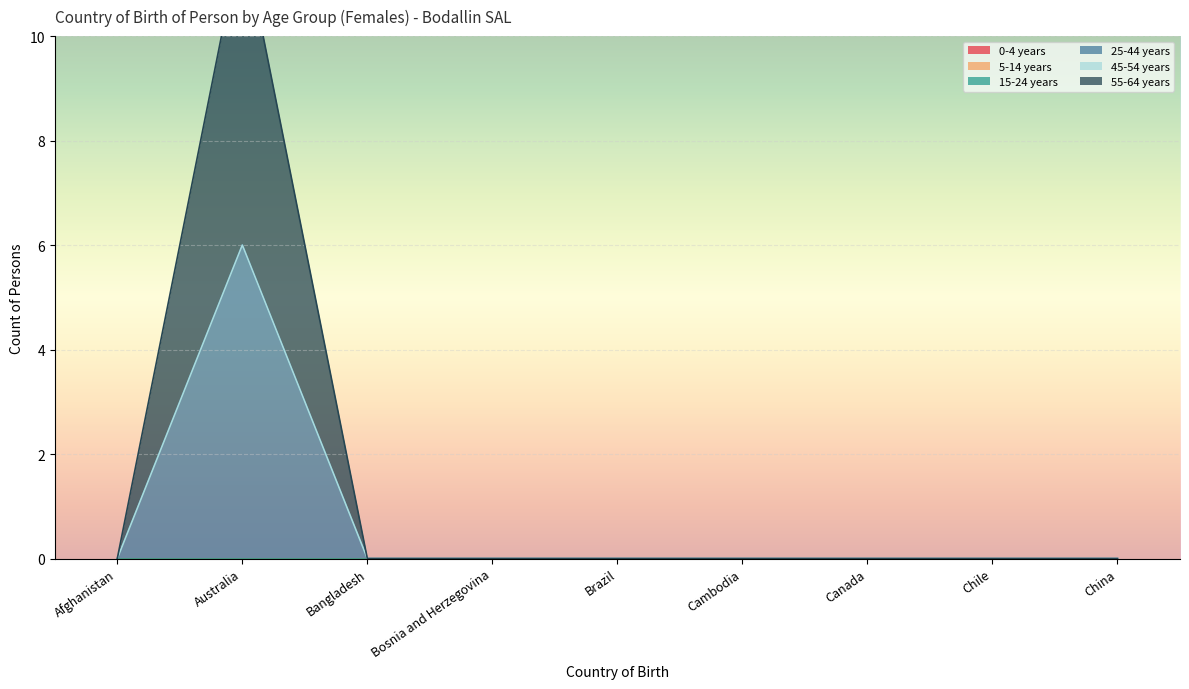

Between Brazil and Chile, which is larger?

Brazil